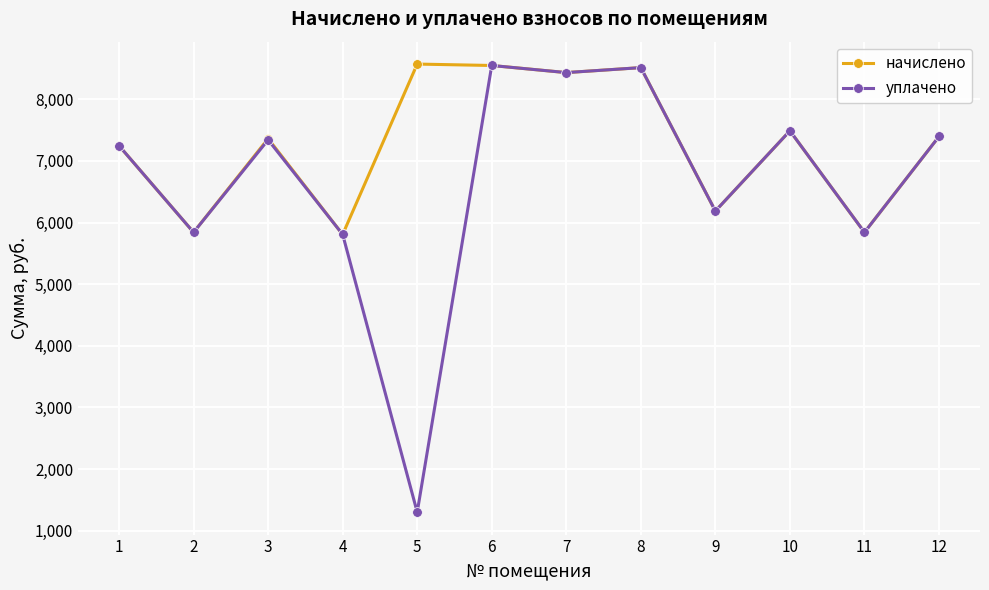

What is the maximum value for начислено?

8570.9